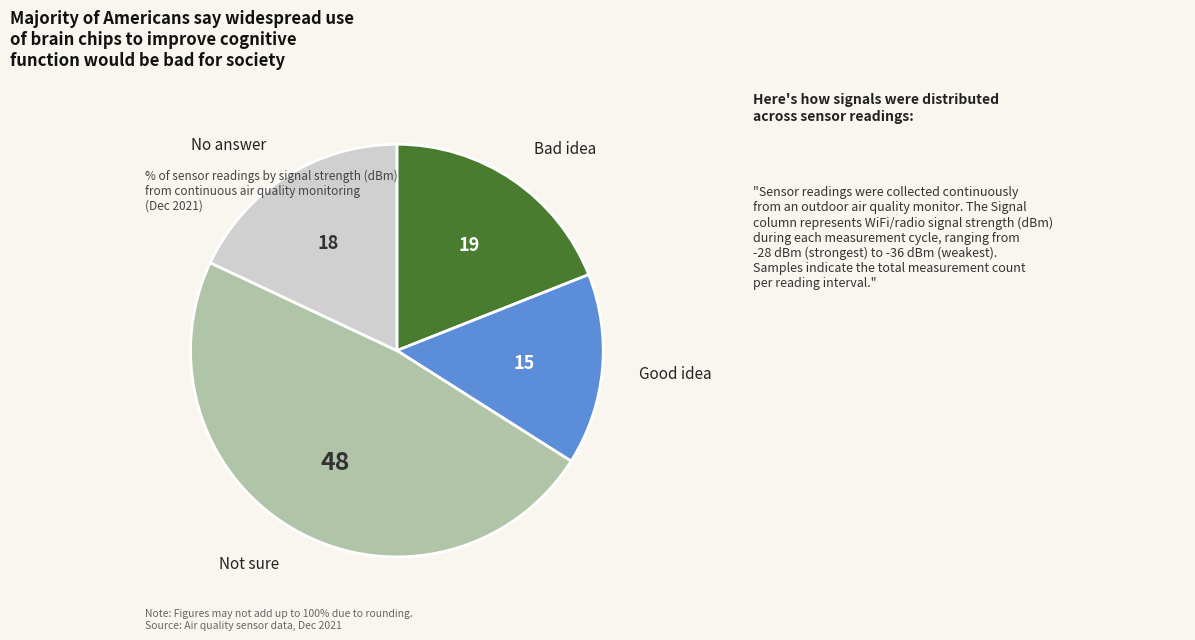

Is there any slice that represents more than half of the pie?

No